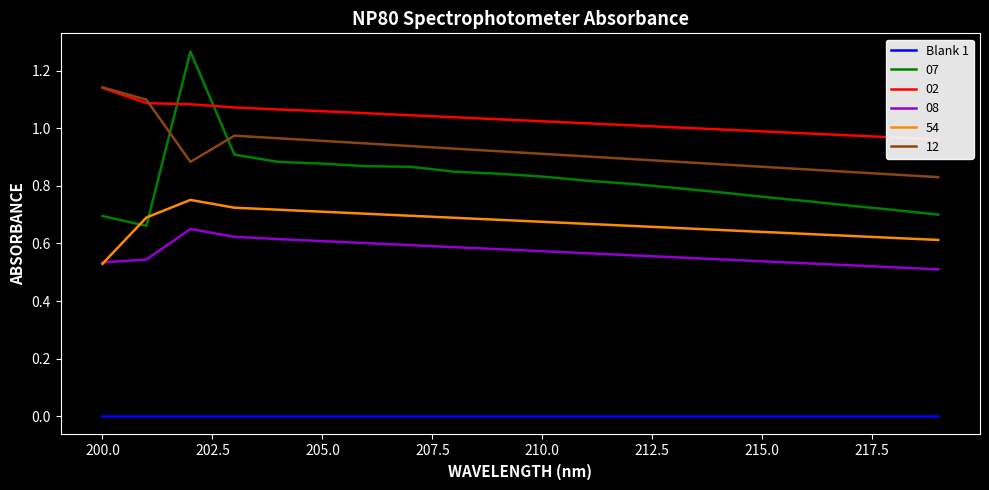

True or false: 02 and 54 cross at least once.

False